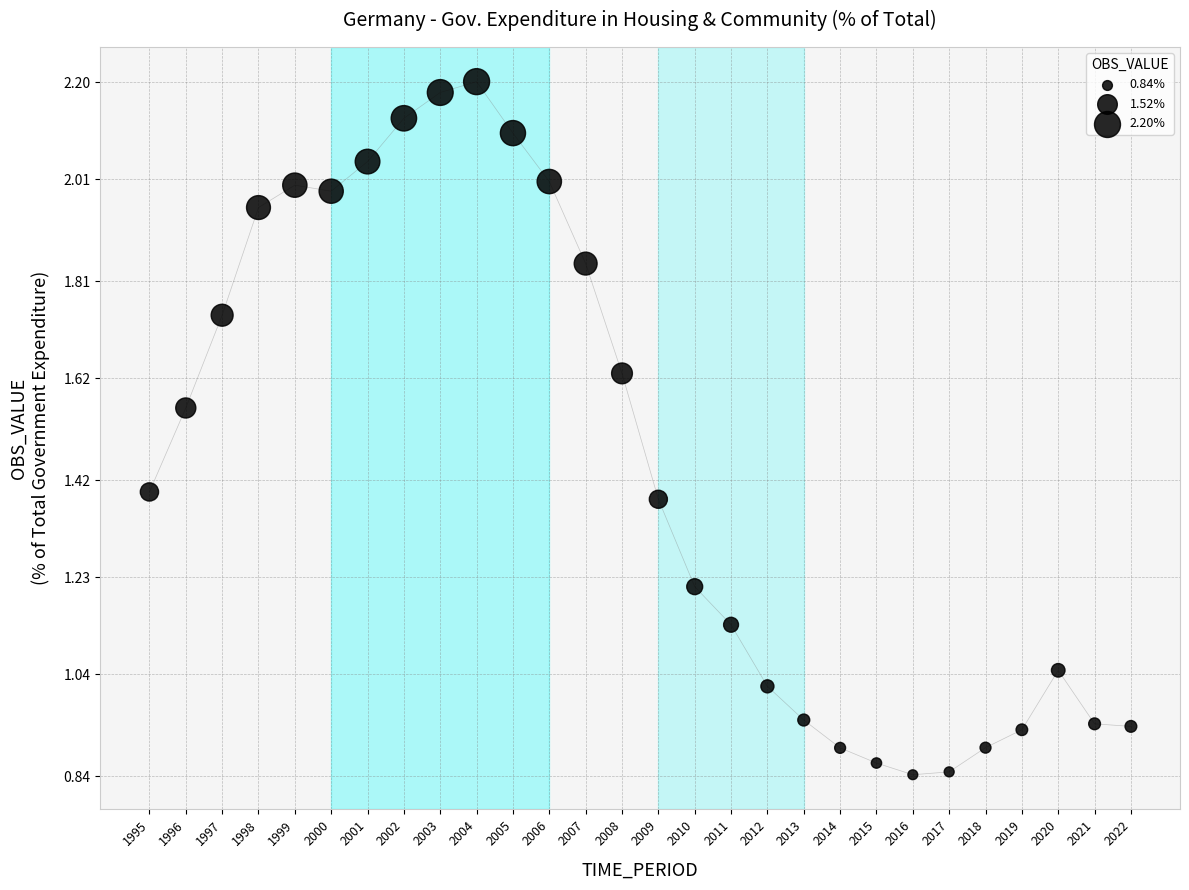

What is the range of X values (max minus min)?

27.0